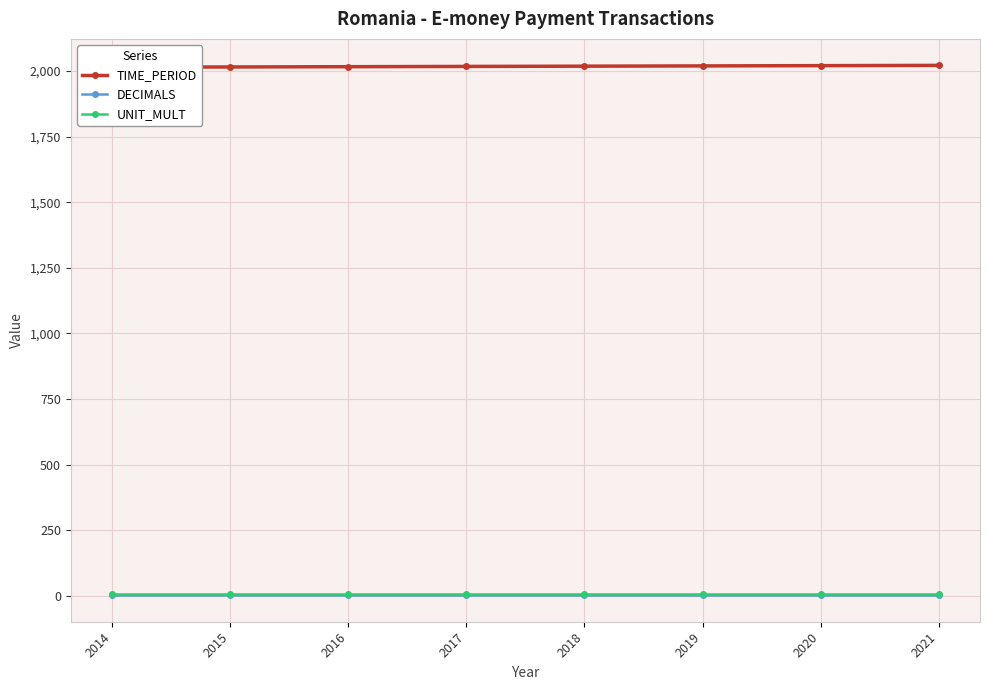

What is the minimum value shown in the chart?

3